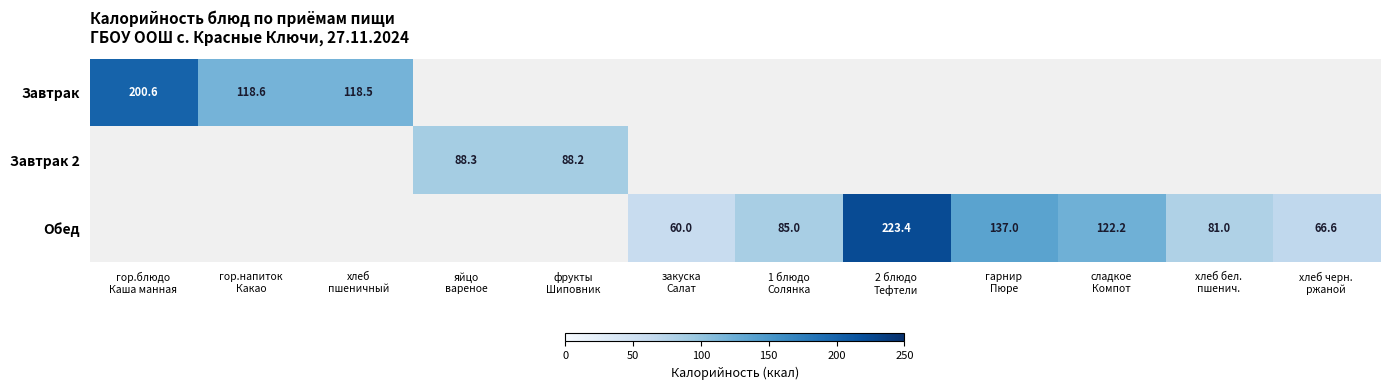

Is the value of Завтрак at хлеб пшеничный greater than the value of Завтрак 2 at 2 блюдо Тефтели?

No